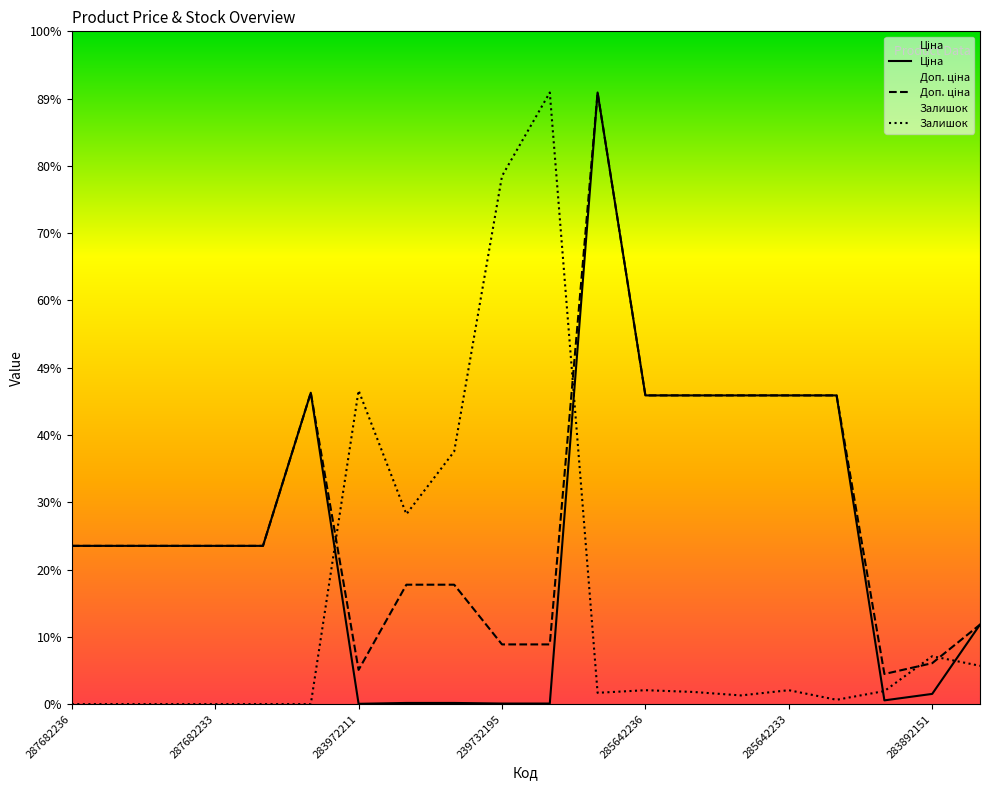

Where does the Доп. ціна series first go above 14817?

287682236